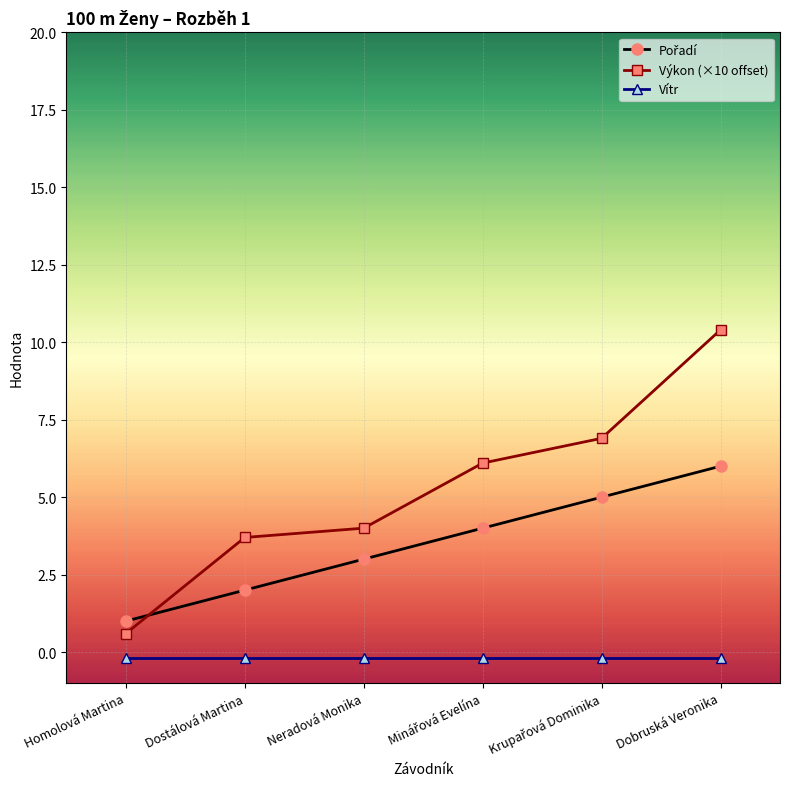

What is the difference between the second highest and minimum values in the Výkon (×10 offset) series?

6.3